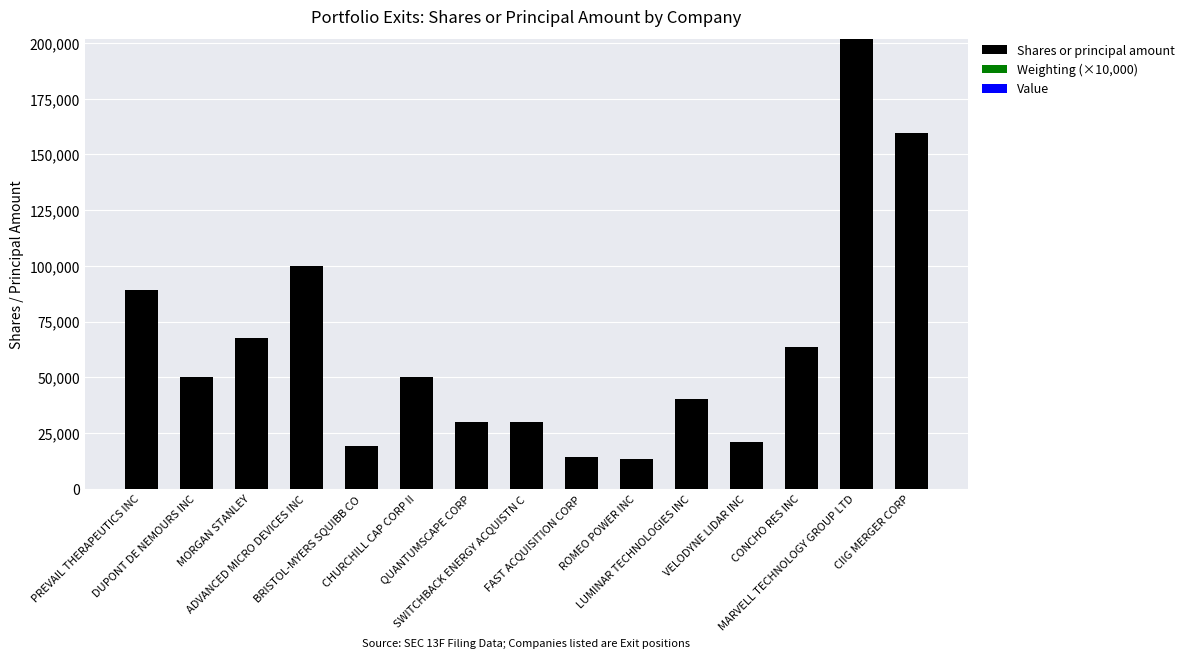

What is the sum of all Shares or principal amount values?

948434